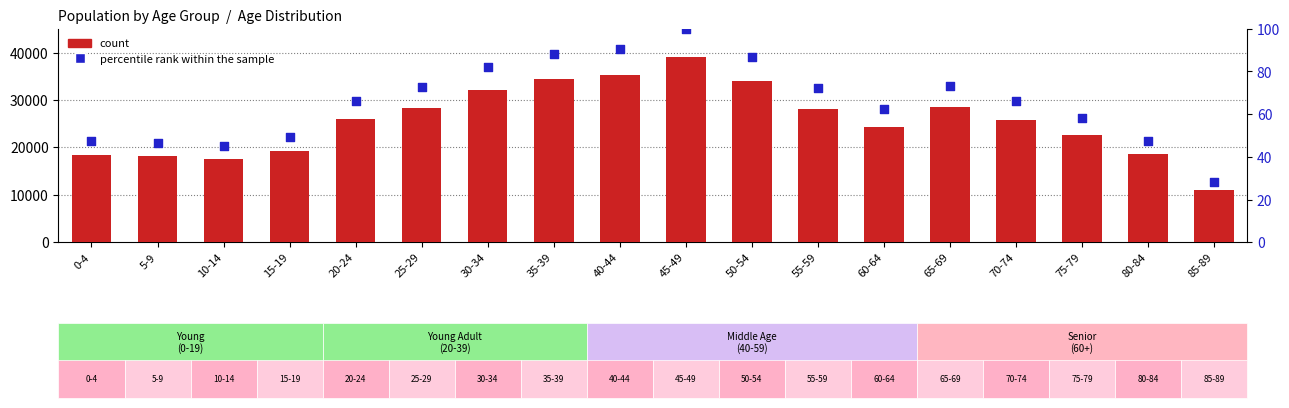

At which category is the sum across all series the highest?

45-49